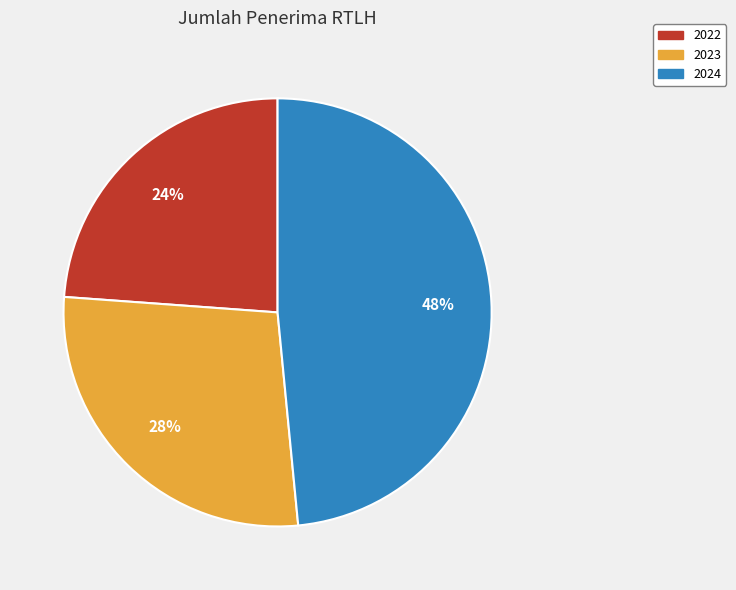

The 2024 slice represents 48% of the pie. True or false?

True